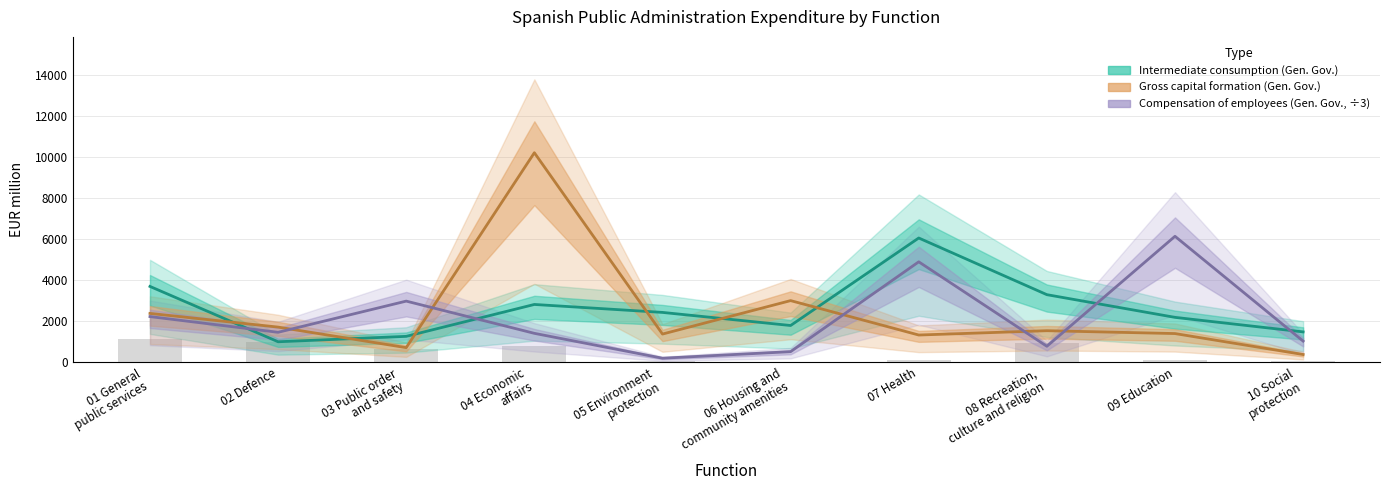

At which label is General Government - Intermediate consumption (P.2) closest to 3528?

01 General
public services